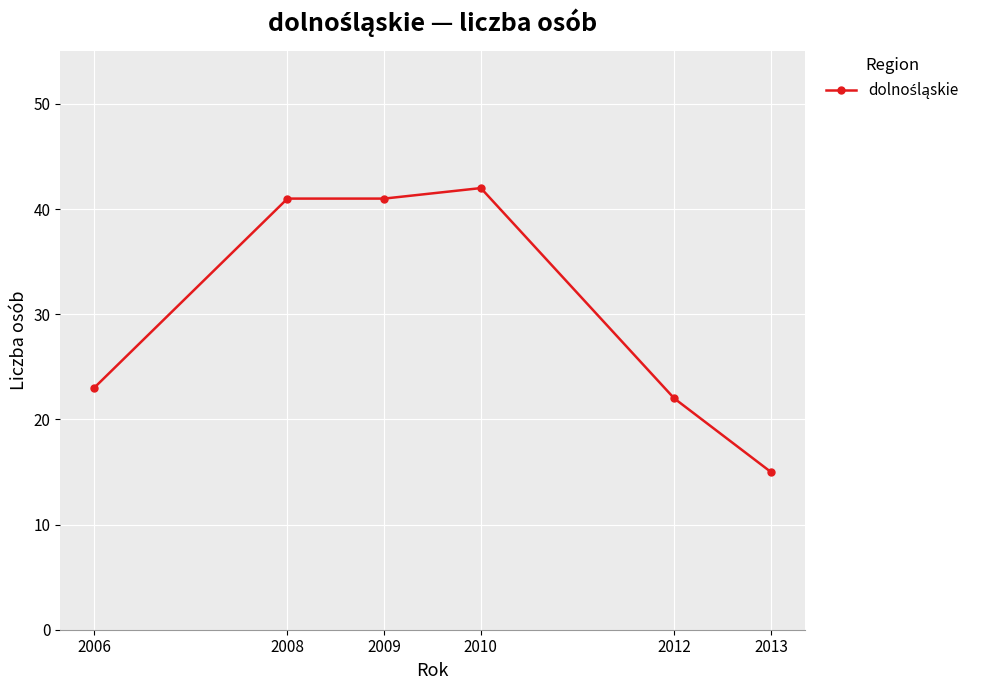

What is the difference between the maximum and minimum values?

27